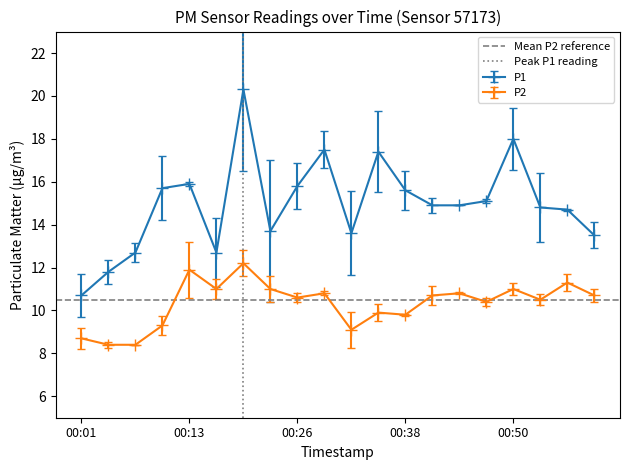

What is the lowest value of the P1 series?

10.7